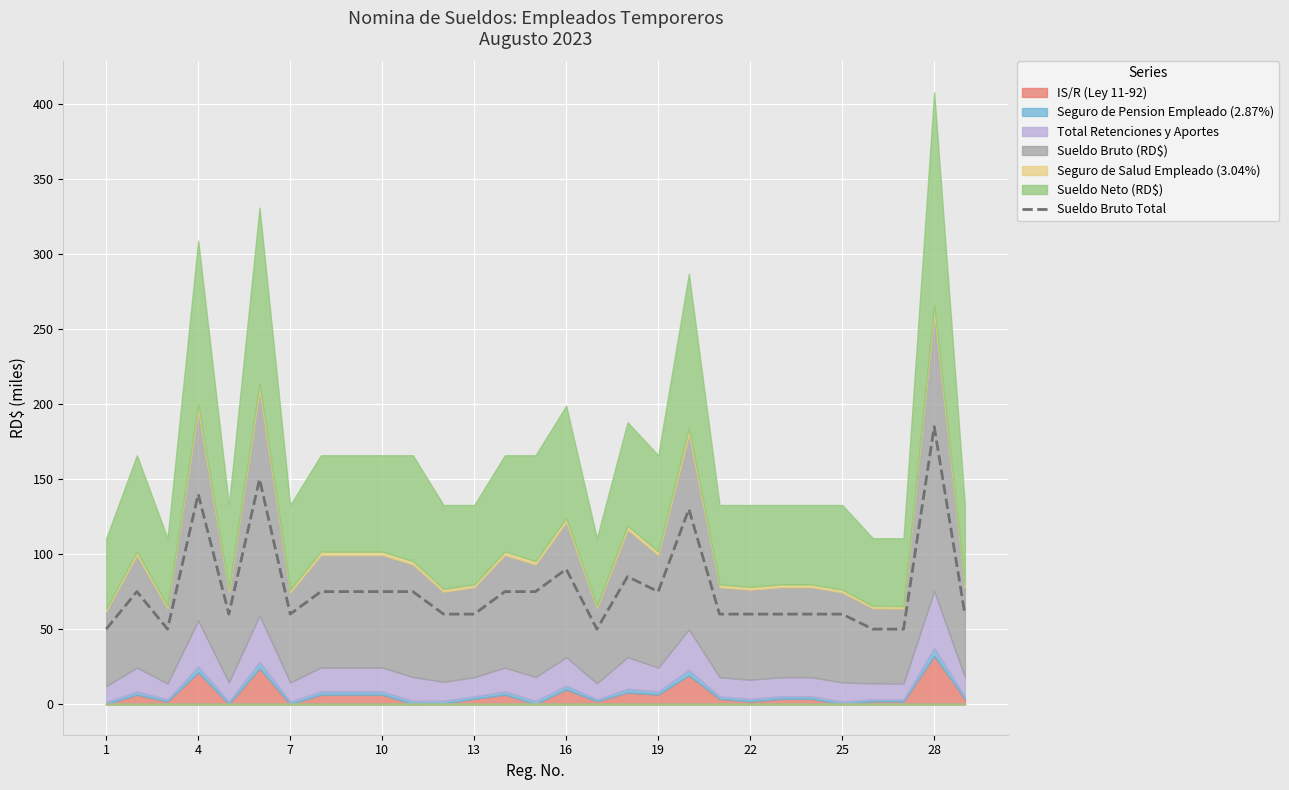

Reading left to right, extract all data points from this chart.

50	75	50	140	60	150	60	75	75	75	75	60	60	75	75	90	50	85	75	130	60	60	60	60	60	50	50	185	60